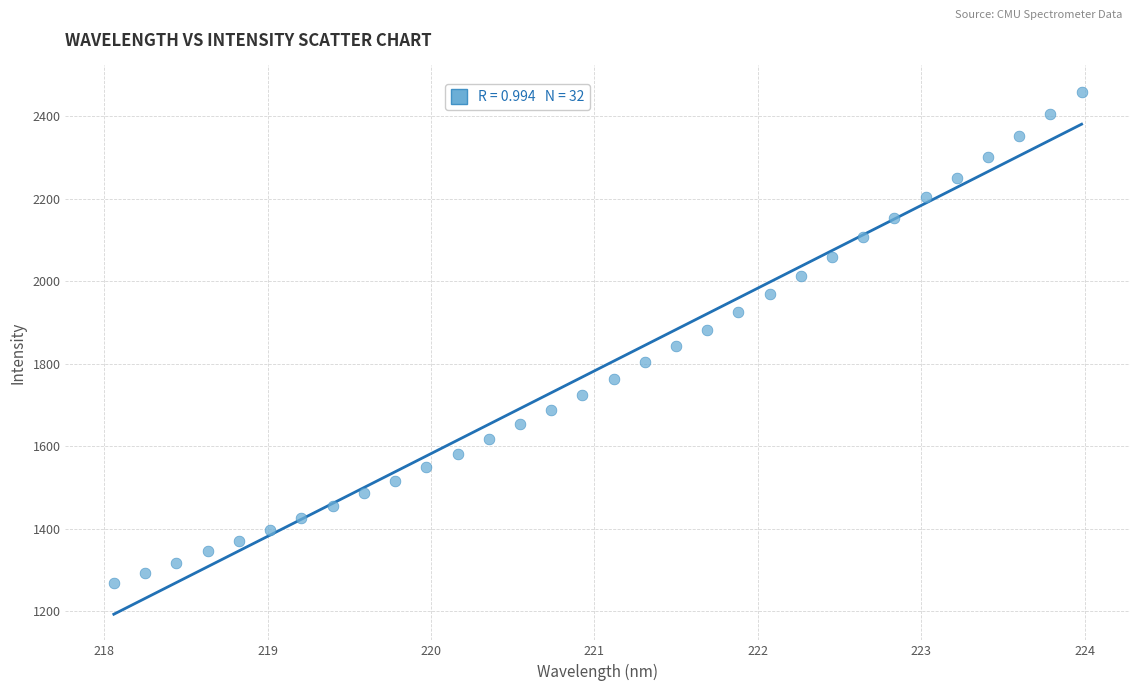

What is the range of X values (max minus min)?

5.9